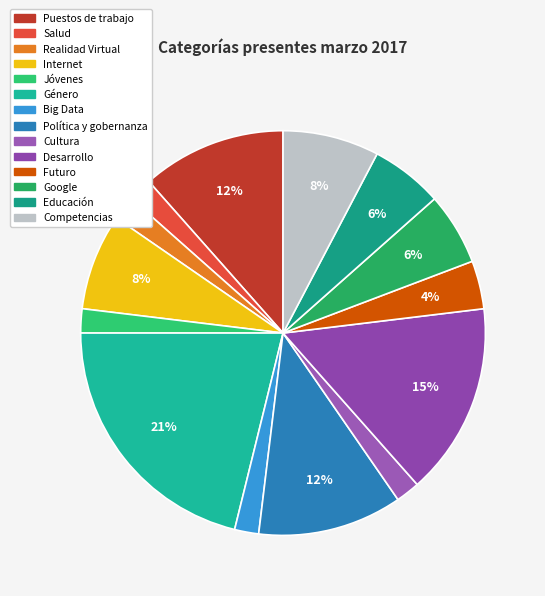

To the nearest percent, what is the average slice percentage?

7%